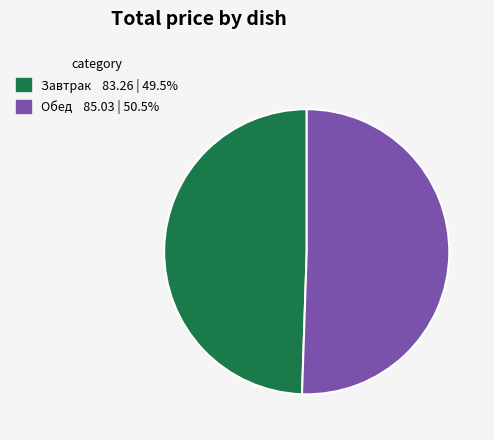

Does any single category account for the majority?

Yes